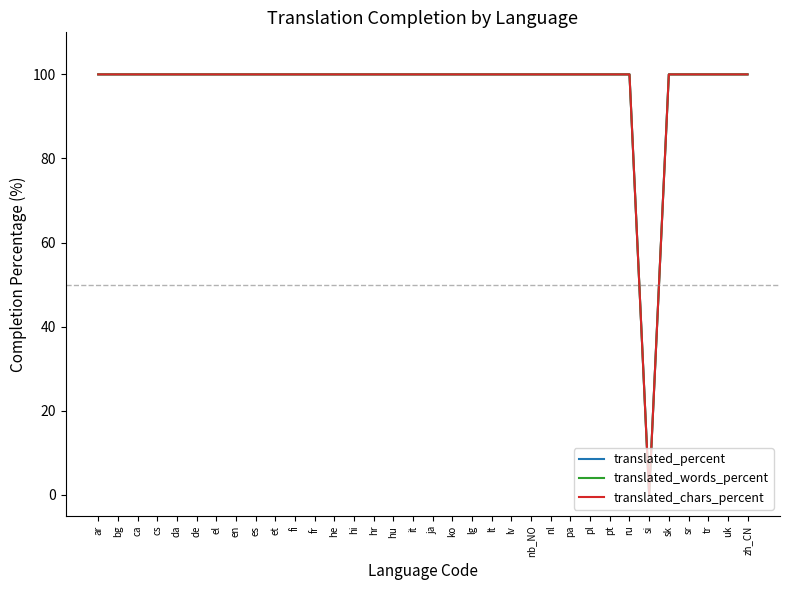

How many lines are shown in the chart?

3